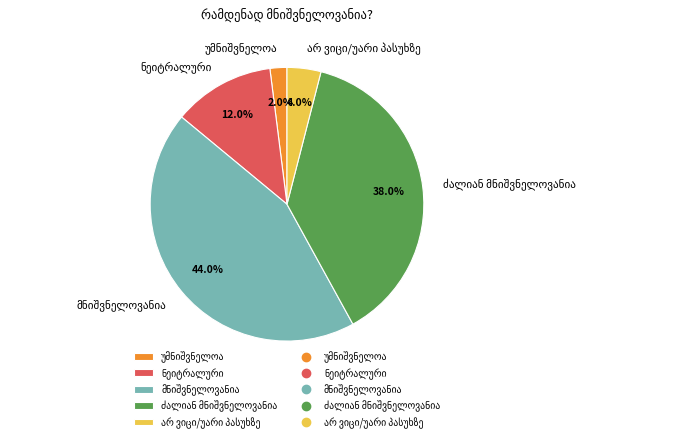

Is there any slice that represents more than half of the pie?

No